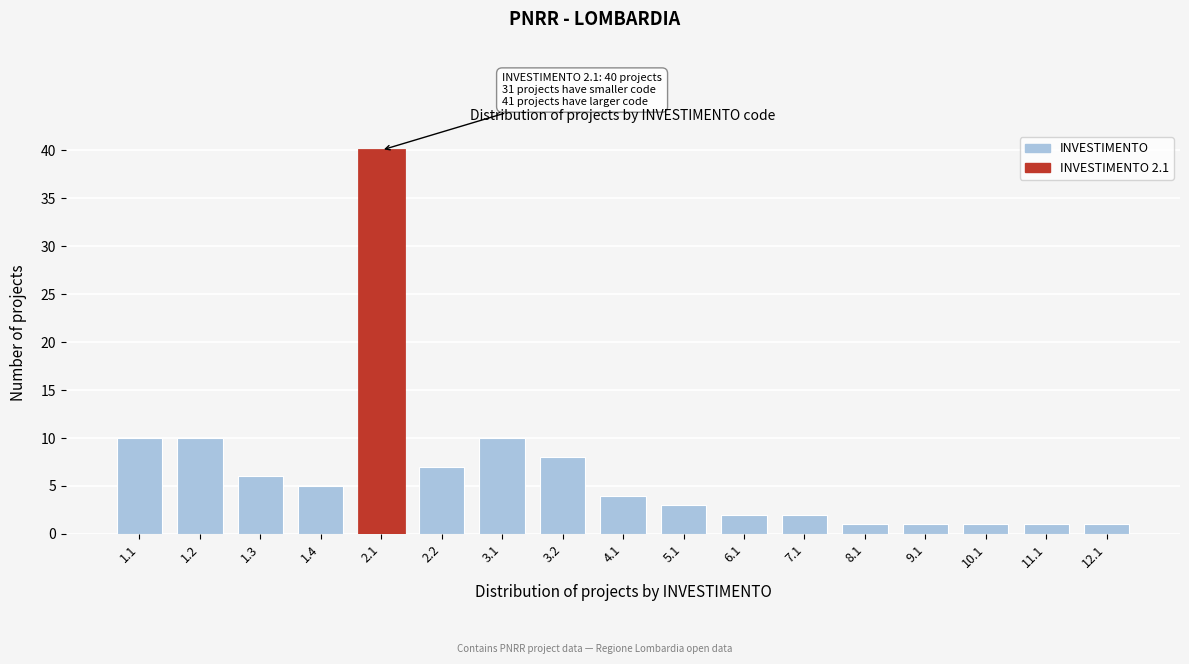

Reading left to right, what are all the values shown in this chart?

10	10	6	5	40	7	10	8	4	3	2	2	1	1	1	1	1